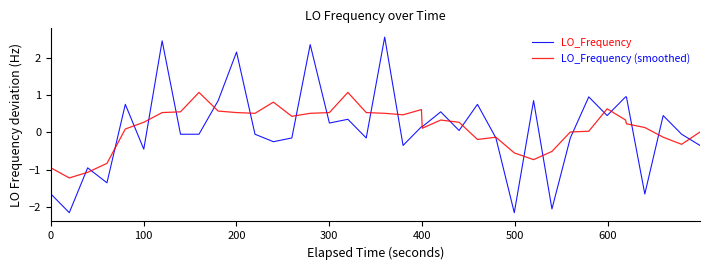

List the series in order of their peak value, highest first.

LO_Frequency, LO_Frequency (smoothed)